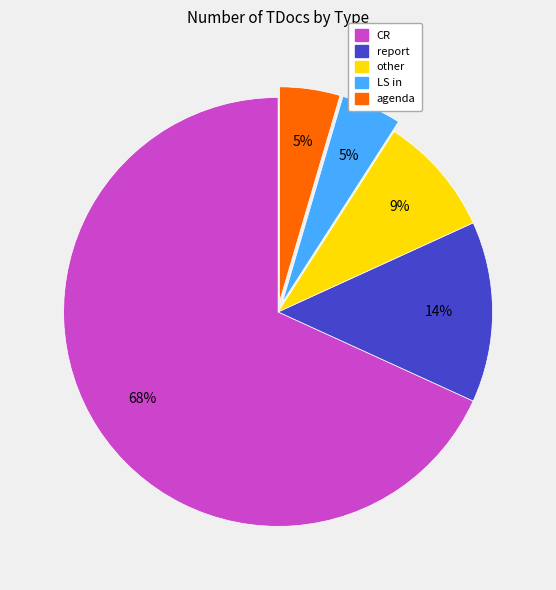

True or false: other accounts for 3% of the total.

False